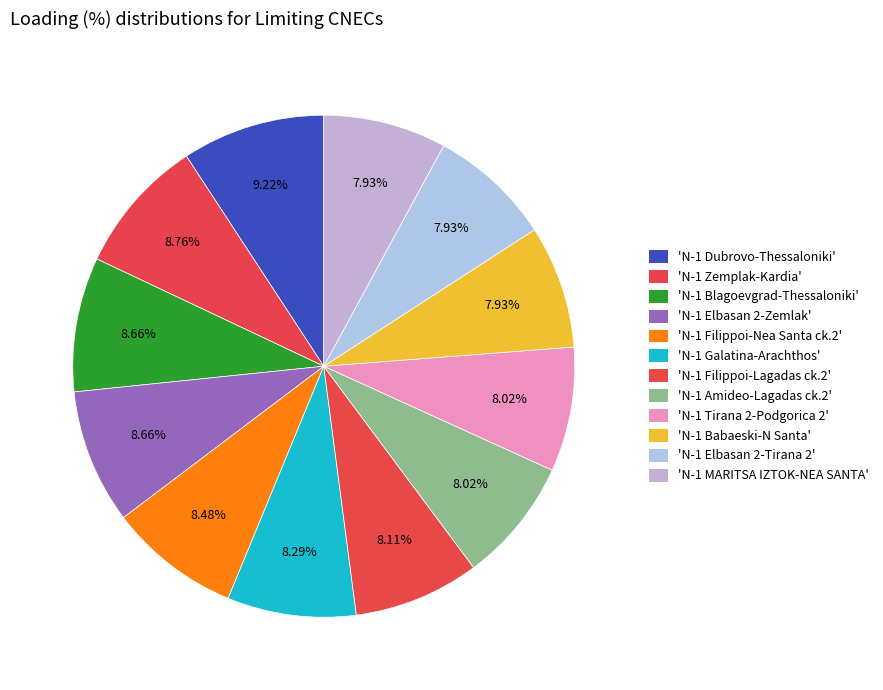

How many segments does this pie chart have?

12